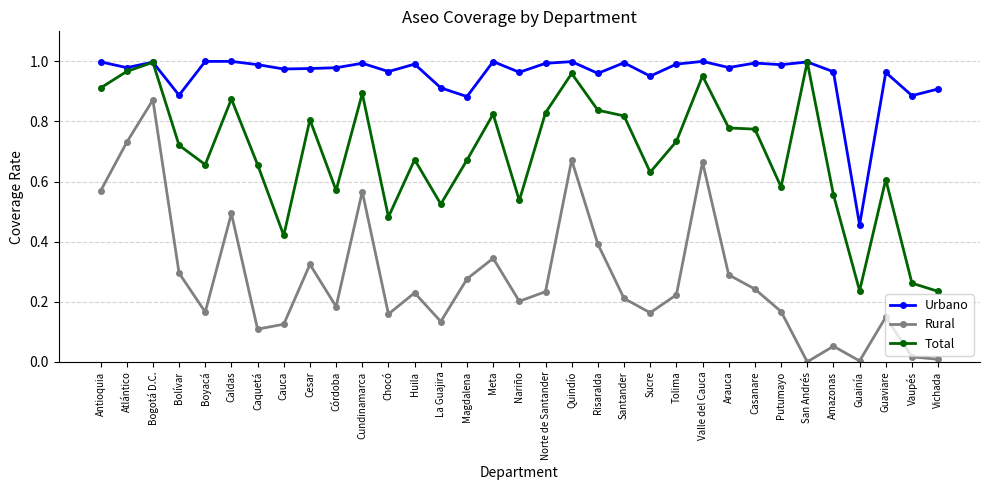

Which category has the highest value in the Rural series?

Bogotá D.C.